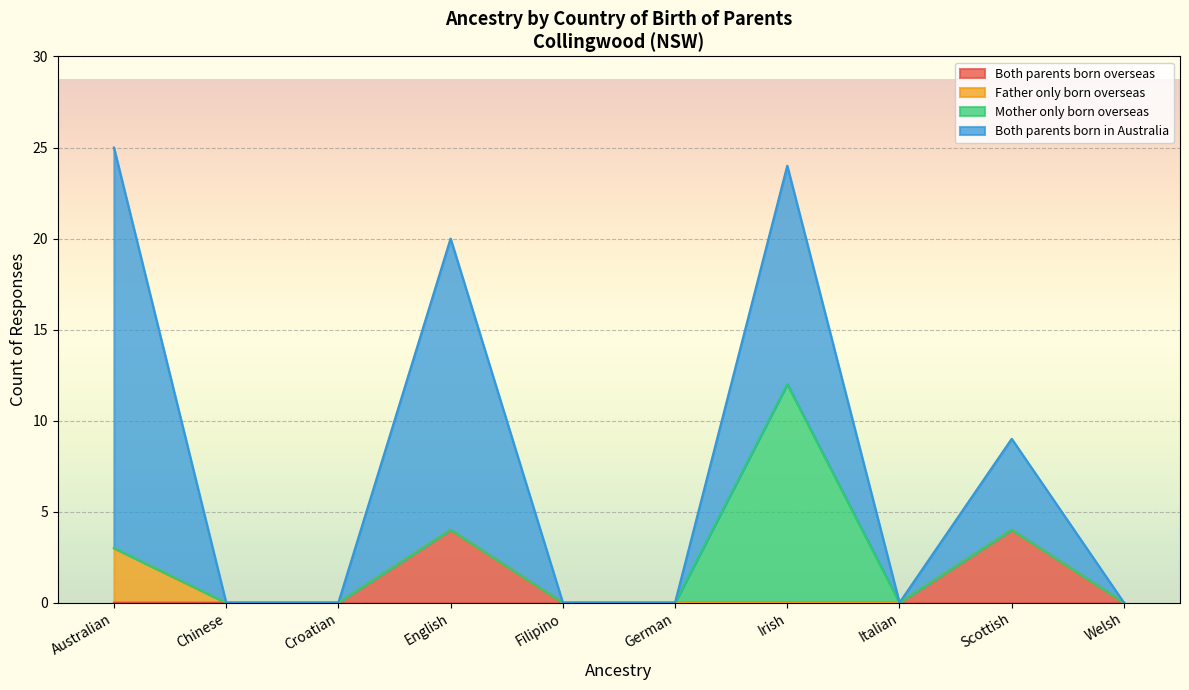

True or false: Father only born overseas has more than 2 points higher than both neighbors.

False